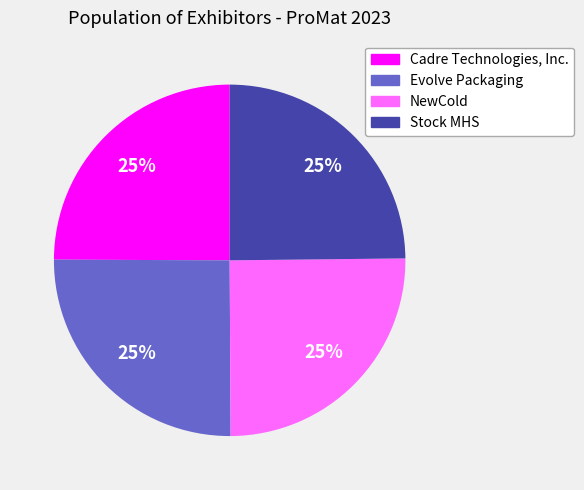

To the nearest percent, what is the combined percentage of Evolve Packaging and Stock MHS?

50%